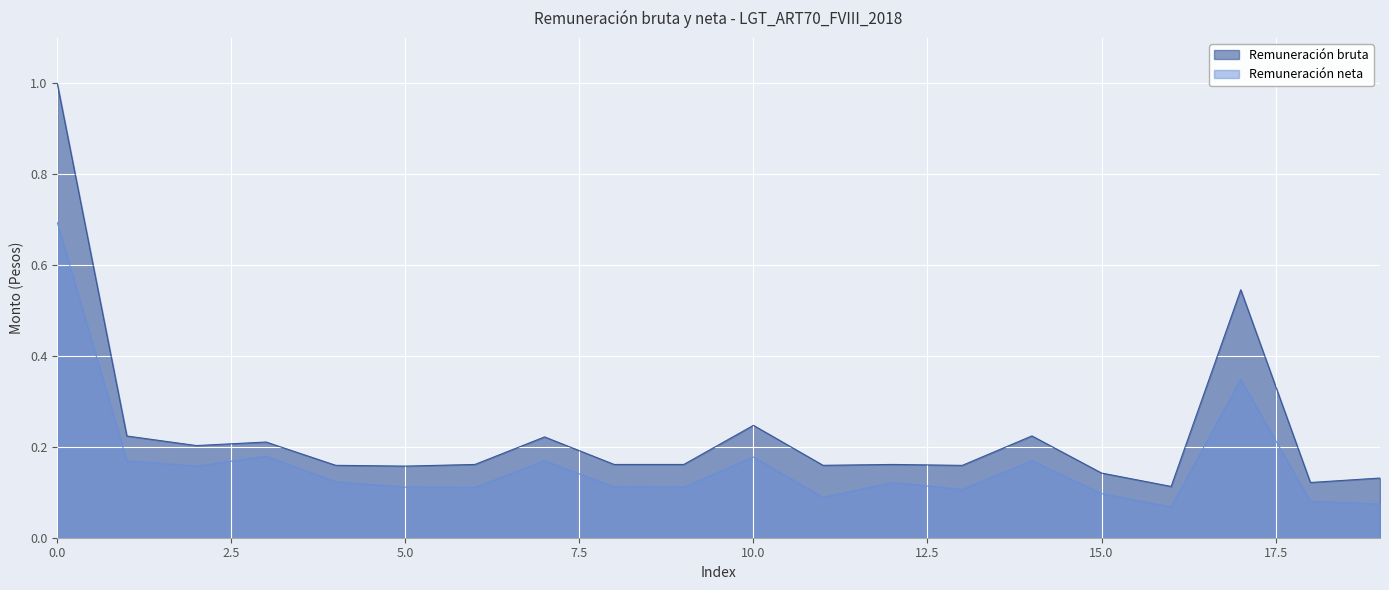

True or false: Remuneración bruta has more than 0 points higher than both neighbors.

True